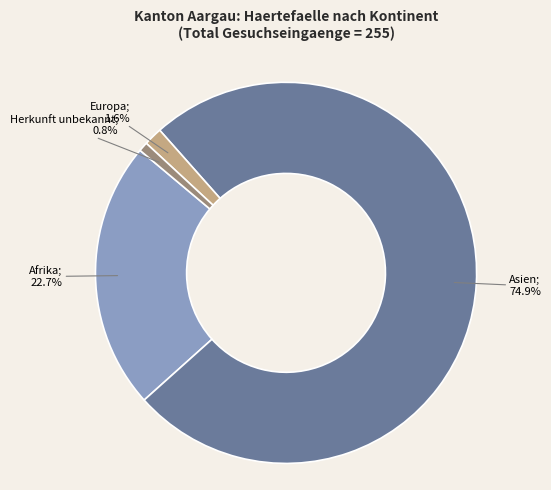

Is there a majority slice in this chart?

Yes